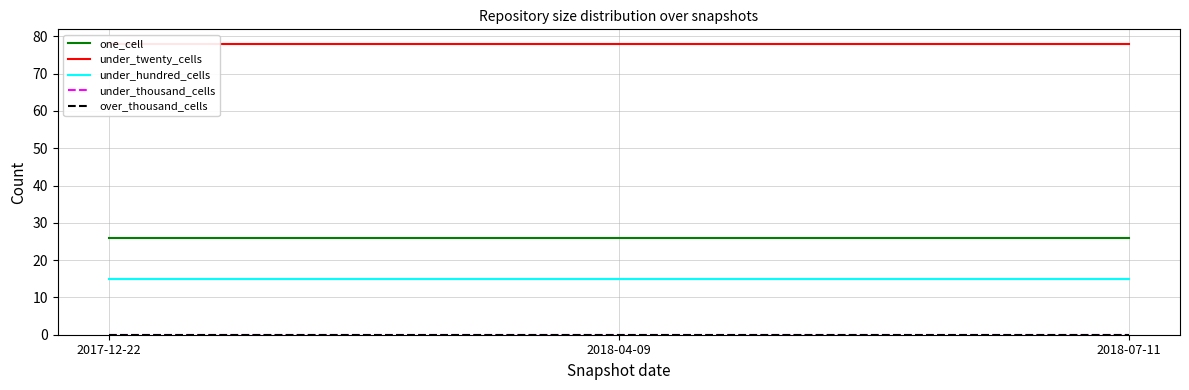

Which has a higher value, 2018-07-11 or 2018-04-09?

2018-07-11